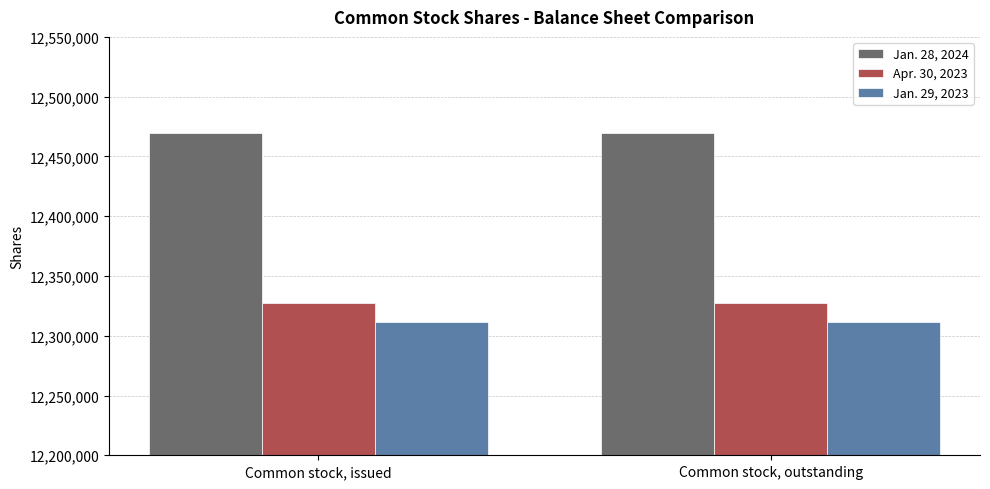

What is the spread (max minus min) of values at Common stock, outstanding?

158320